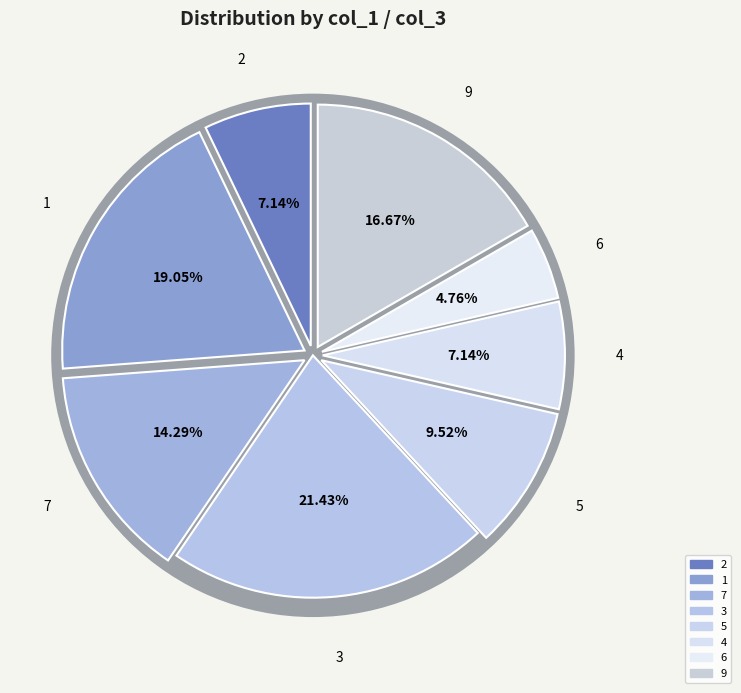

What percentage do 9 and 5 together represent?

26.2%